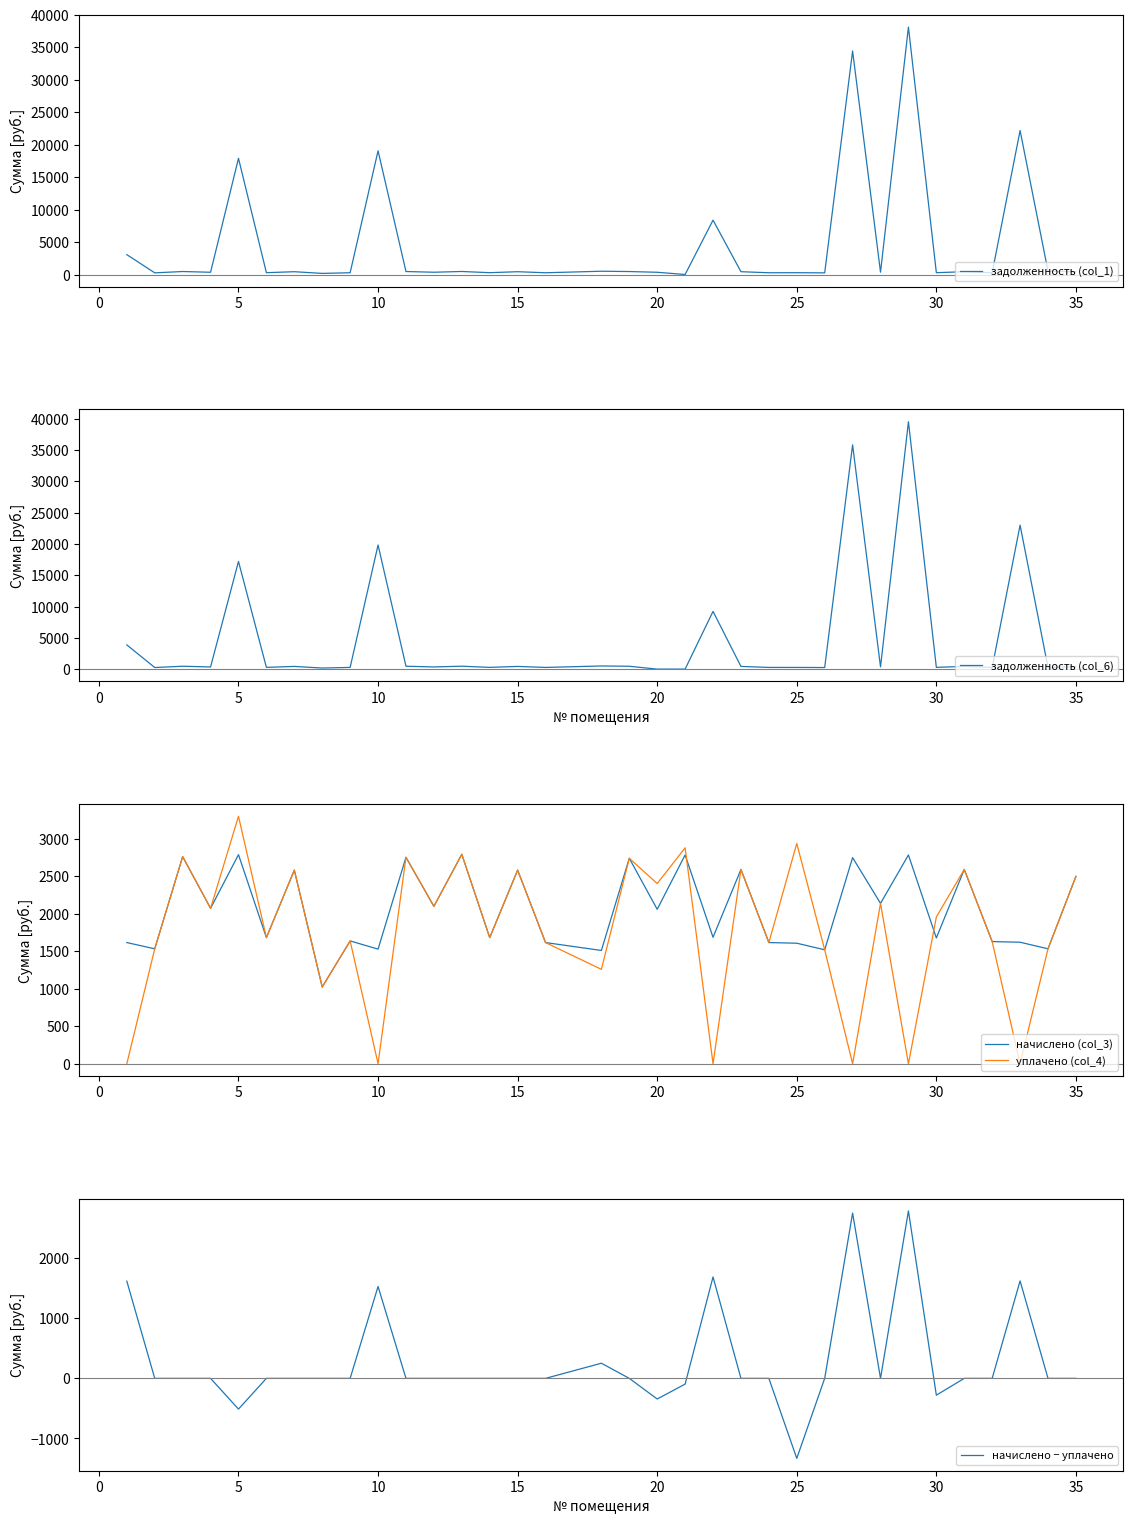

Which series has the widest spread of values?

задолженность (col_6)